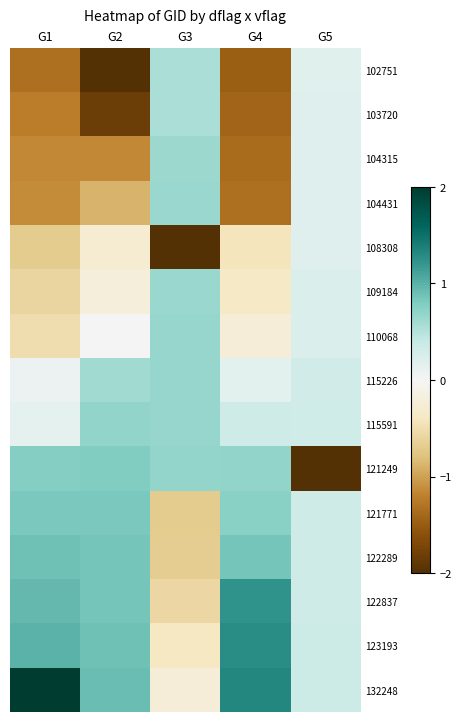

Which category has the lowest value across all series?

G5